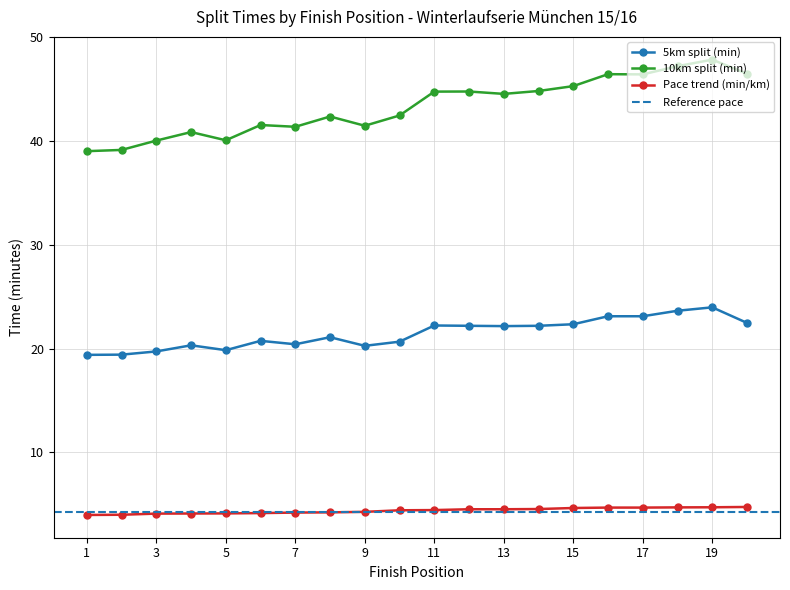

Is it true that 5km split (min) equals 5.0 at 1?

False